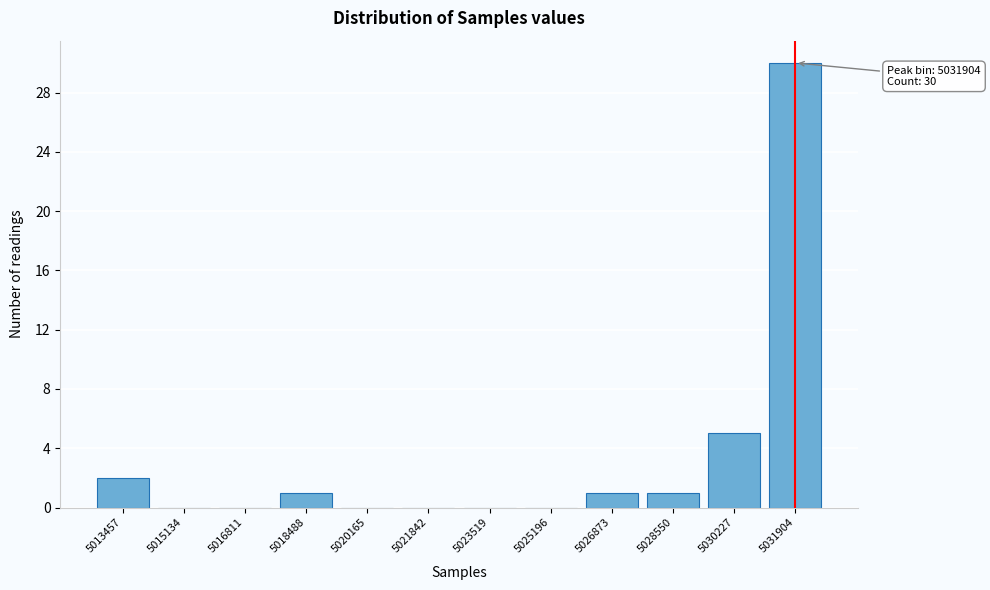

Reading left to right, transcribe all the data shown in this chart.

5013457=2	5015134=0	5016811=0	5018488=1	5020165=0	5021842=0	5023519=0	5025196=0	5026873=1	5028550=1	5030227=5	5031904=30